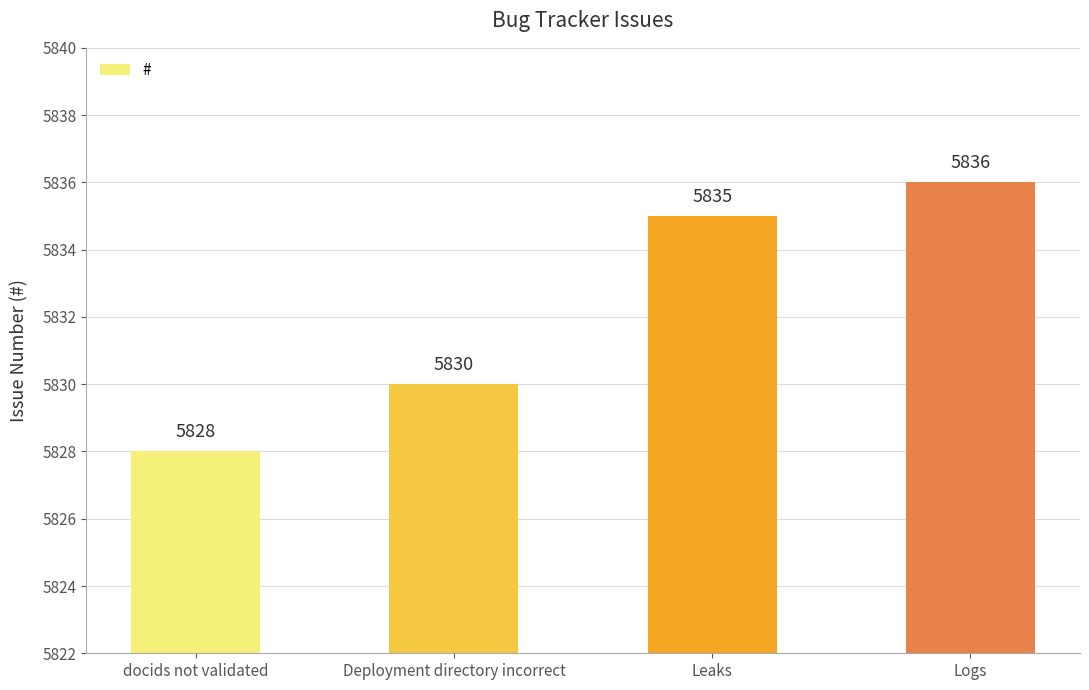

Where is the data nearest to the value 5832?

Deployment directory incorrect